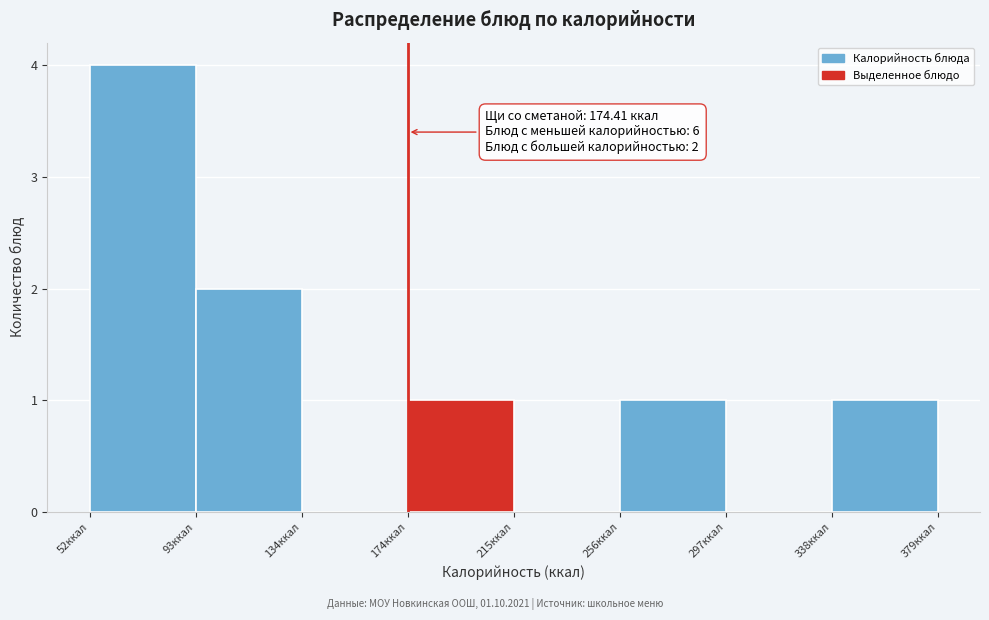

Which range on the x-axis has the tallest bar?

50 to 95